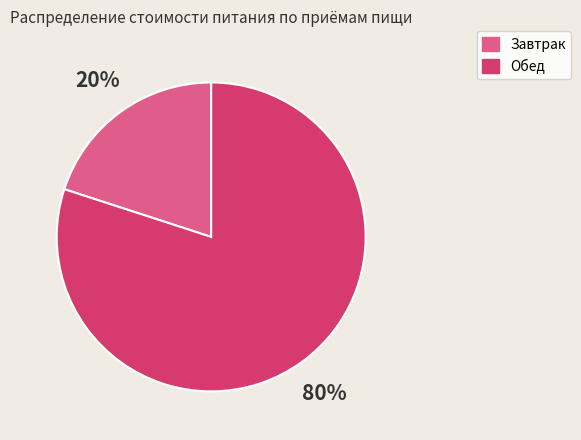

To the nearest percent, what is the difference between the largest and smallest slice percentages?

60%